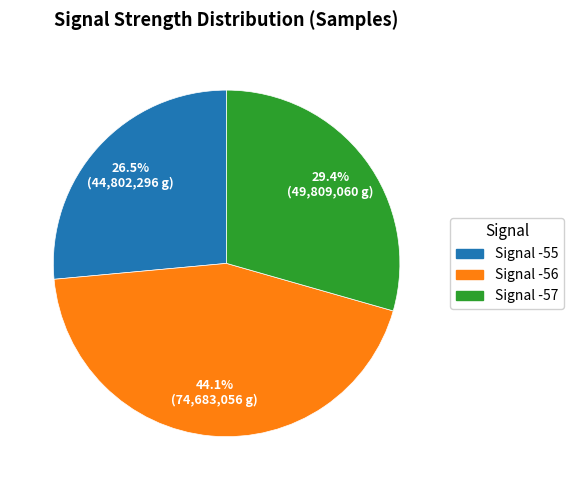

How many segments does this pie chart have?

3